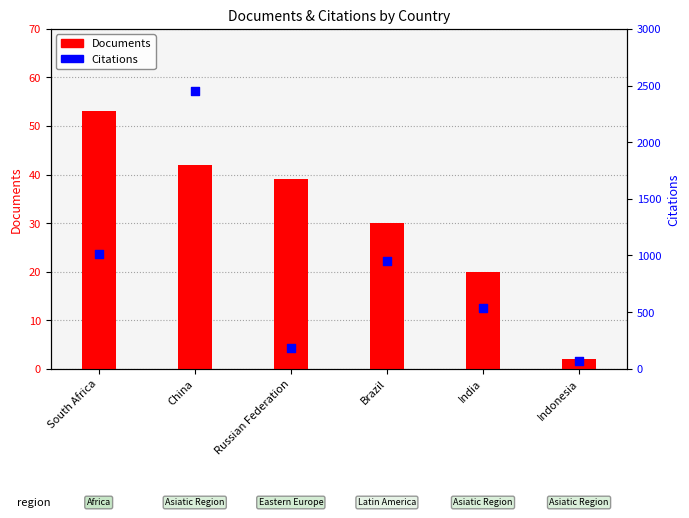

Which series contains the highest Y value?

Citations